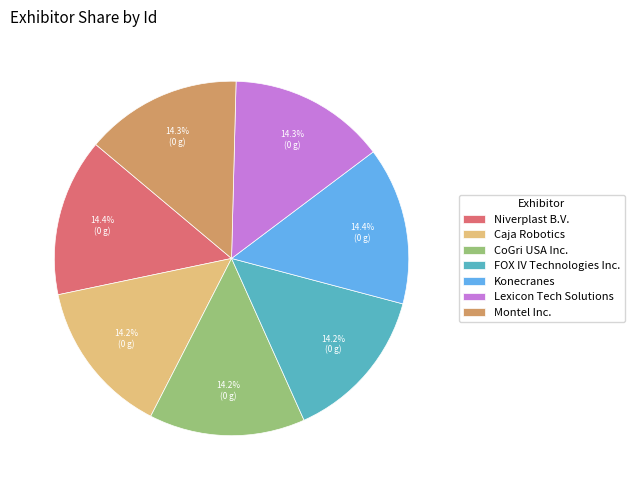

To the nearest percent, what is the average slice percentage?

14%